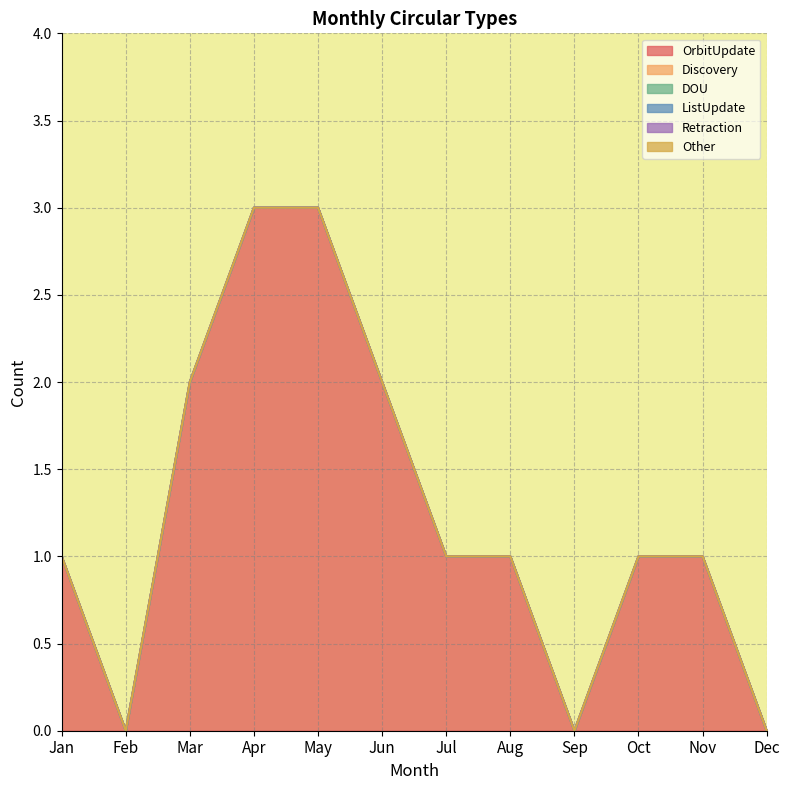

Reading right to left, what are all the values shown in this chart?

OrbitUpdate: Dec=0	Nov=1	Oct=1	Sep=0	Aug=1	Jul=1	Jun=2	May=3	Apr=3	Mar=2	Feb=0	Jan=1
Discovery: Dec=0	Nov=0	Oct=0	Sep=0	Aug=0	Jul=0	Jun=0	May=0	Apr=0	Mar=0	Feb=0	Jan=0
DOU: Dec=0	Nov=0	Oct=0	Sep=0	Aug=0	Jul=0	Jun=0	May=0	Apr=0	Mar=0	Feb=0	Jan=0
ListUpdate: Dec=0	Nov=0	Oct=0	Sep=0	Aug=0	Jul=0	Jun=0	May=0	Apr=0	Mar=0	Feb=0	Jan=0
Retraction: Dec=0	Nov=0	Oct=0	Sep=0	Aug=0	Jul=0	Jun=0	May=0	Apr=0	Mar=0	Feb=0	Jan=0
Other: Dec=0	Nov=0	Oct=0	Sep=0	Aug=0	Jul=0	Jun=0	May=0	Apr=0	Mar=0	Feb=0	Jan=0